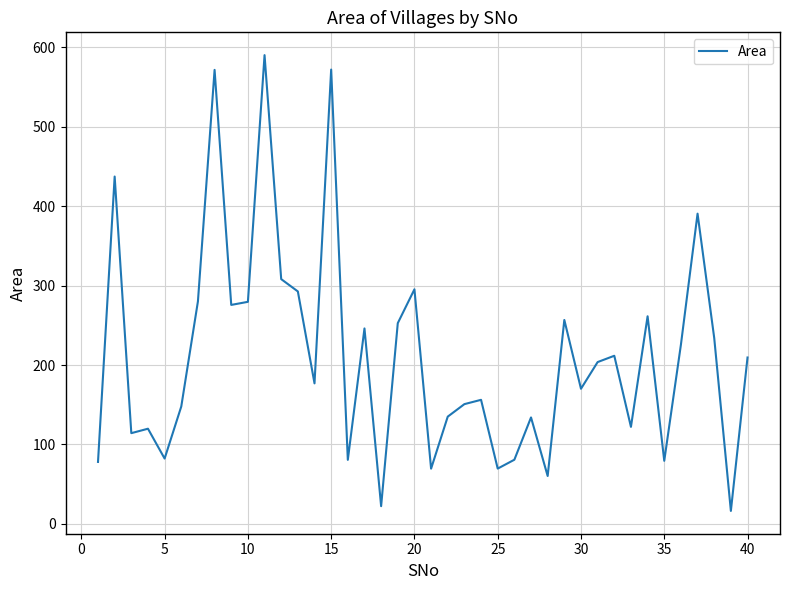

What is the greatest value displayed?

590.0